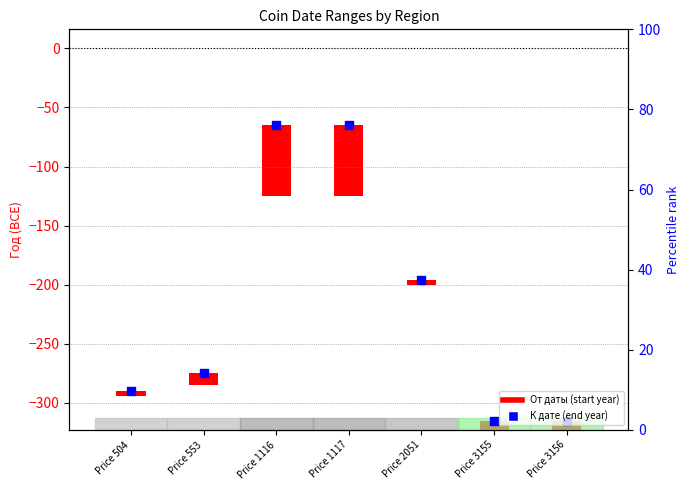

At how many categories does at least one series exceed -258?

7